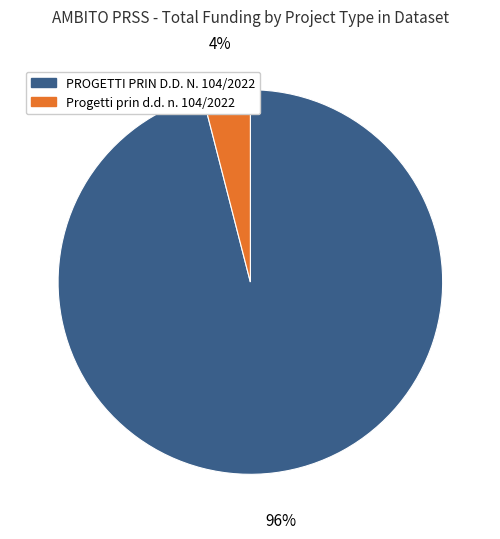

To the nearest percent, what is the difference between the largest and smallest slice percentages?

92%